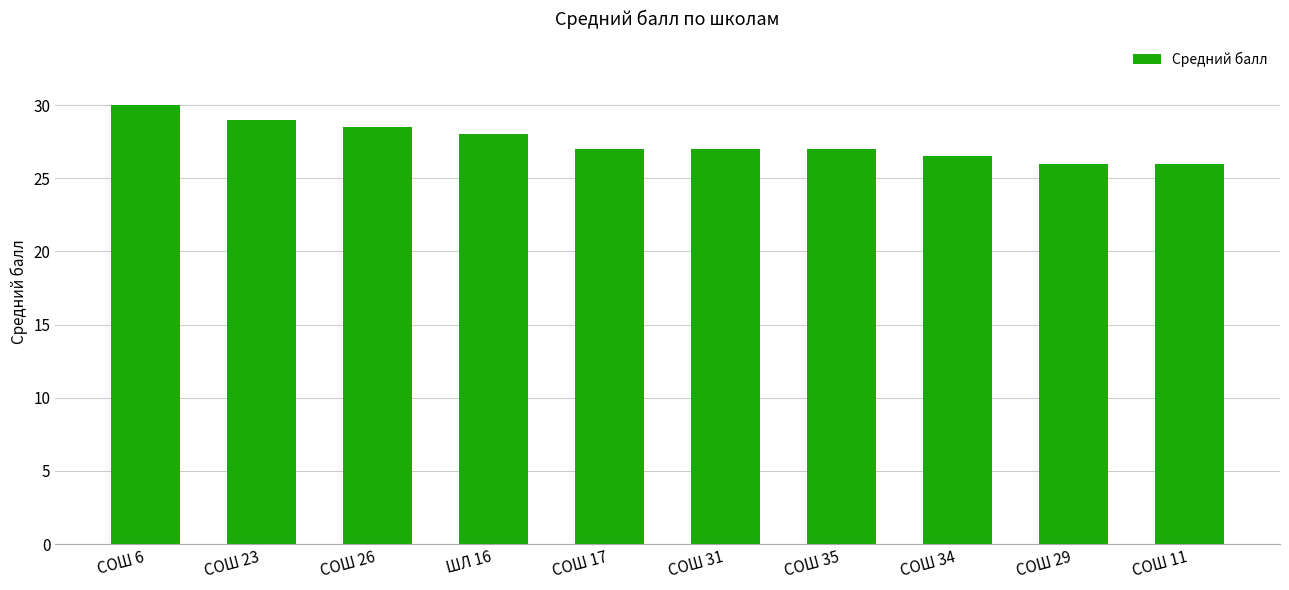

Reading left to right, list all the values displayed in this chart.

СОШ 6=30.0	СОШ 23=29.0	СОШ 26=28.5	ШЛ 16=28.0	СОШ 17=27.0	СОШ 31=27.0	СОШ 35=27.0	СОШ 34=26.5	СОШ 29=26.0	СОШ 11=26.0